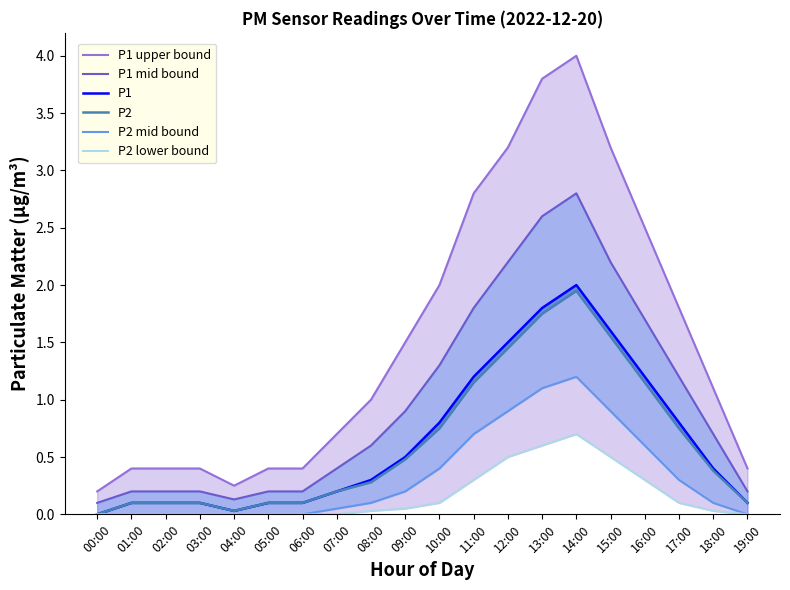

What is the difference between the second highest and second lowest values in the P2 series?

1.7